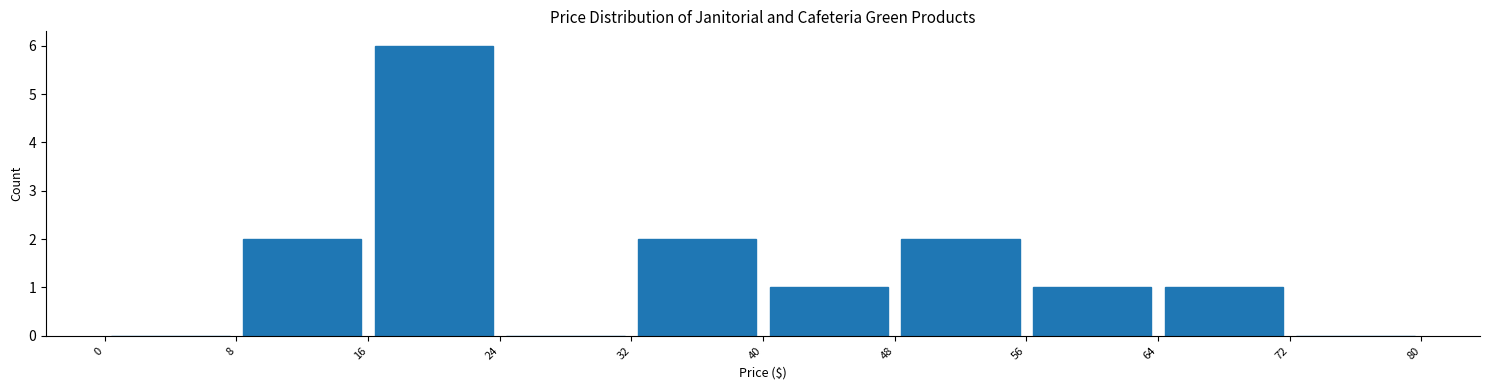

What is the height of the bar covering 32 to 40 on the x-axis? The values are not printed on the chart, so give them approximately, as read against the axis.

2